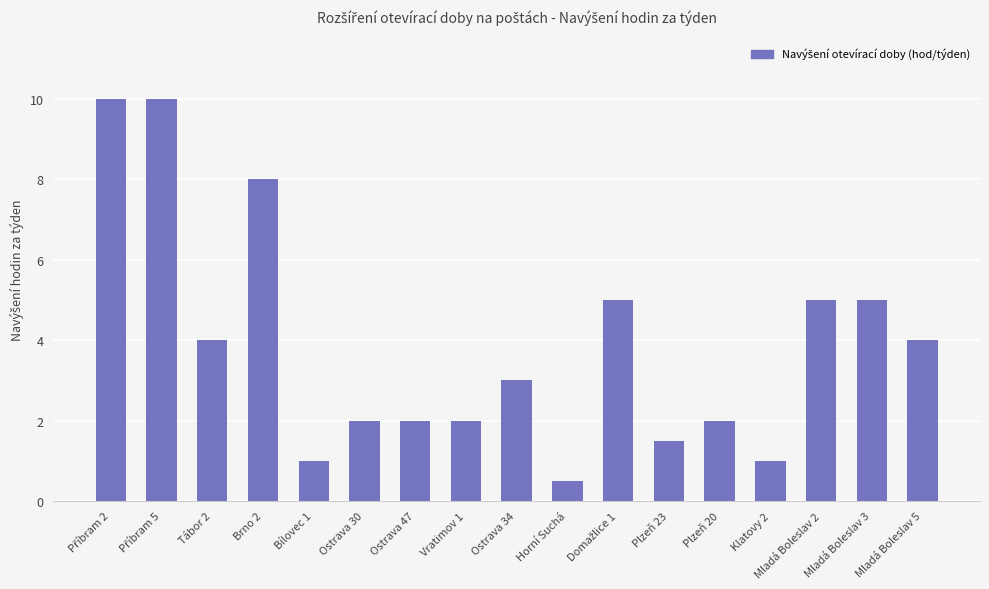

What is the difference between the values at Plzeň 23 and Ostrava 34?

1.5